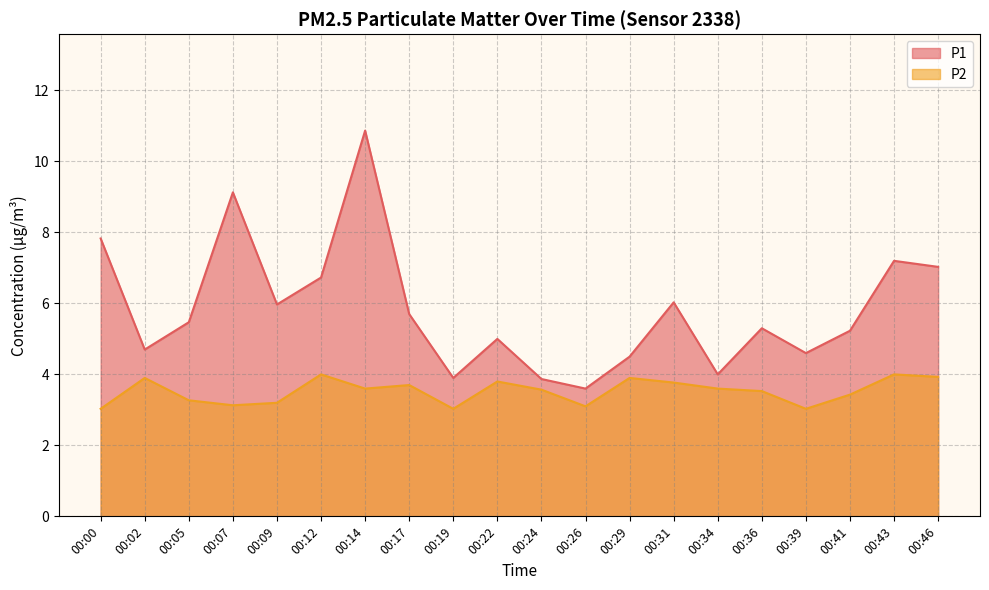

How many lines are shown in the chart?

2